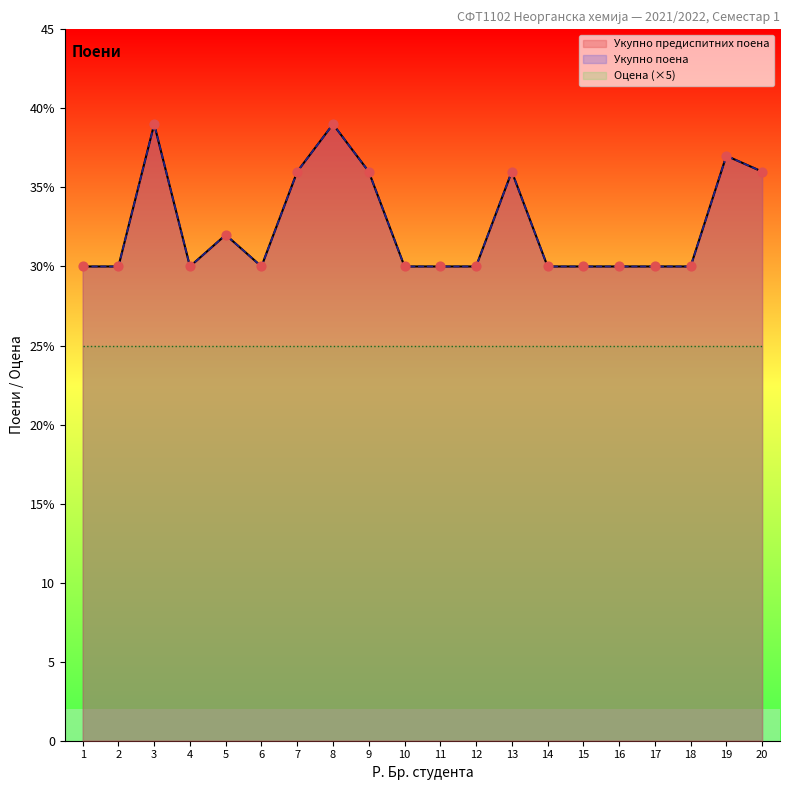

Is the value of Укупно поена at 5 greater than the value of Укупно предиспитних поена at 6?

Yes